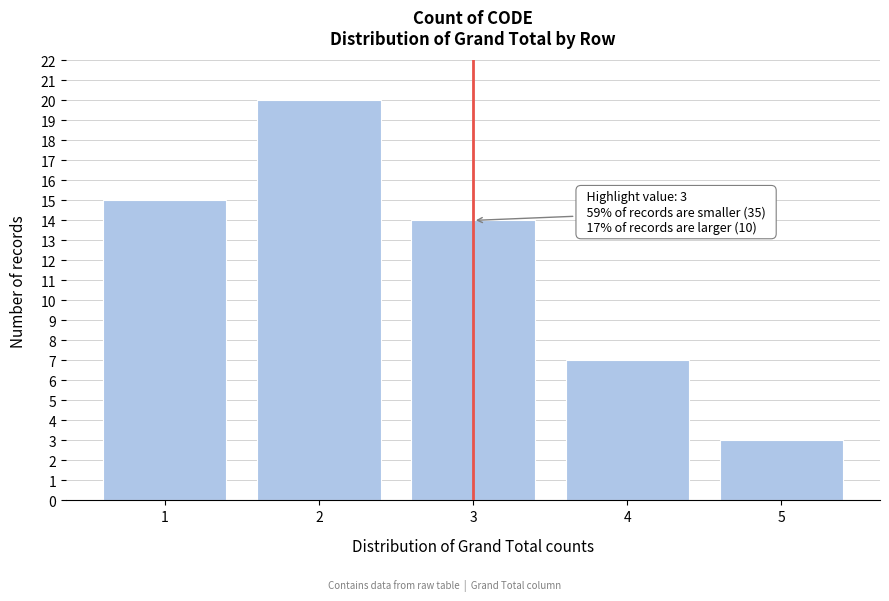

Reading left to right, transcribe all the data shown in this chart.

1=15	2=20	3=14	4=7	5=3